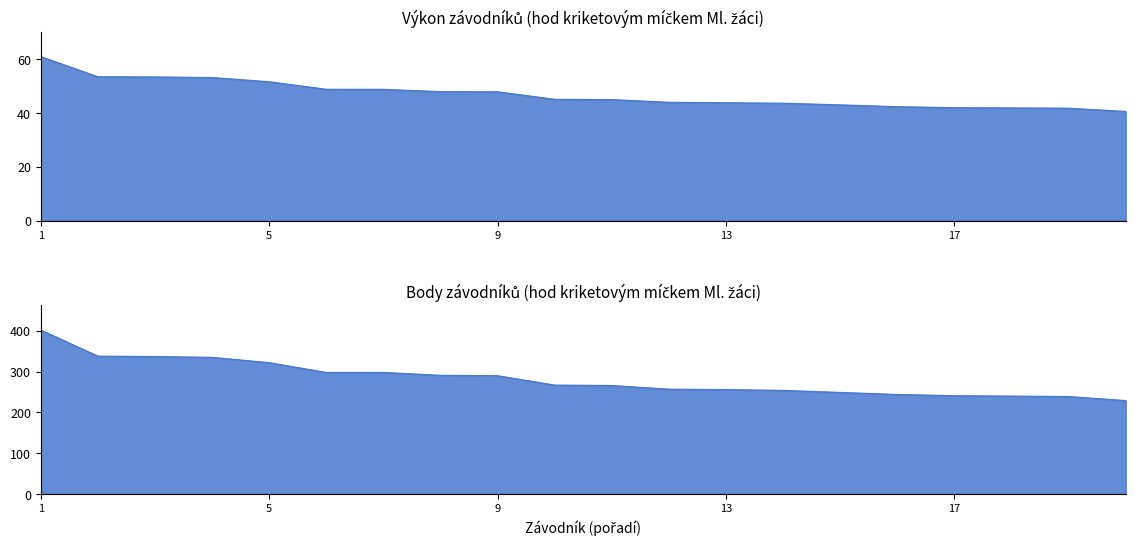

Does the chart have visible grid lines?

No